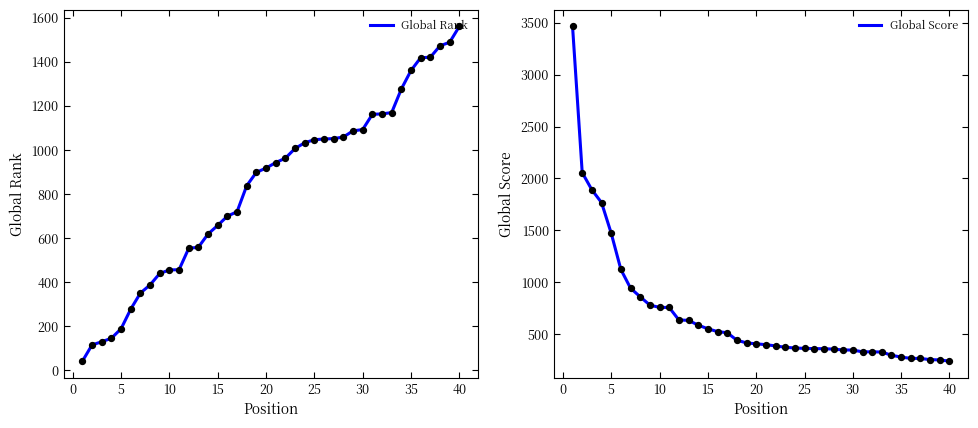

Which category has the highest value in the Global Rank series?

40